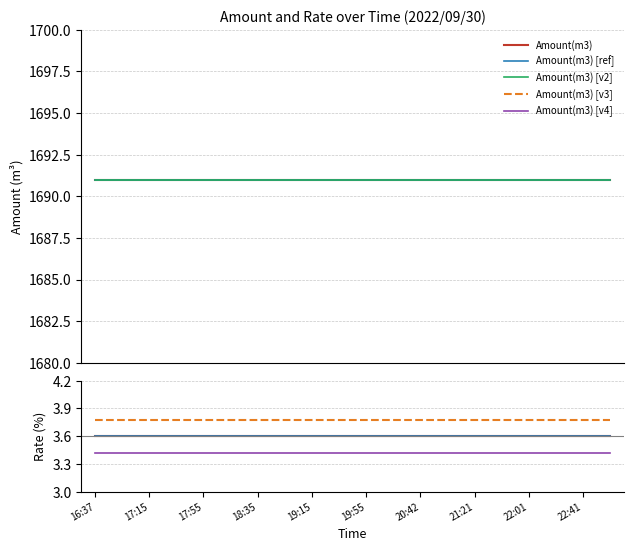

What is the approximate value of Rate(%) at 16:55?

3.6